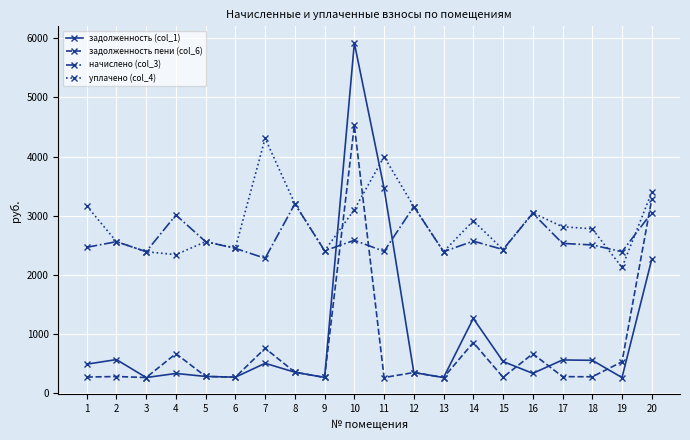

What is the value of the задолженность (col_1) point at the 15th from the left?

537.2